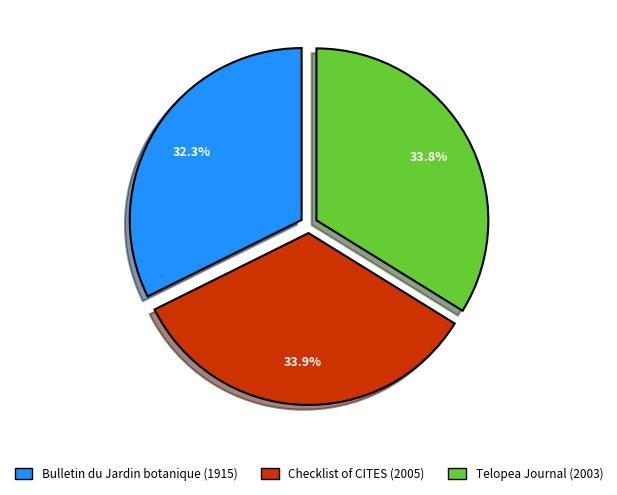

Does Checklist of CITES (2005) represent more than half of the total?

No